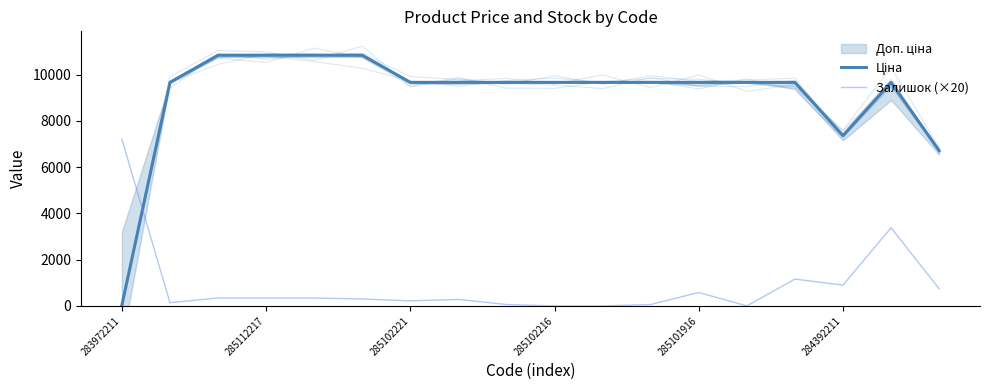

What is the label of the 10th point from the right?

8